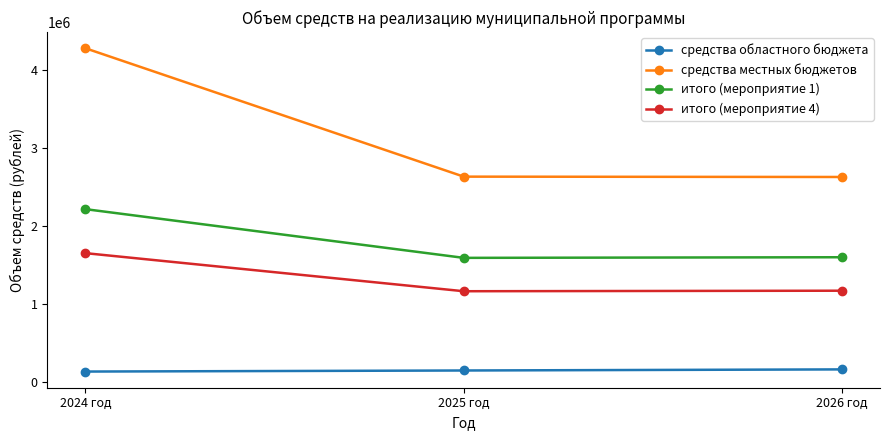

What is the sum of all средства областного бюджета values?

455834.0